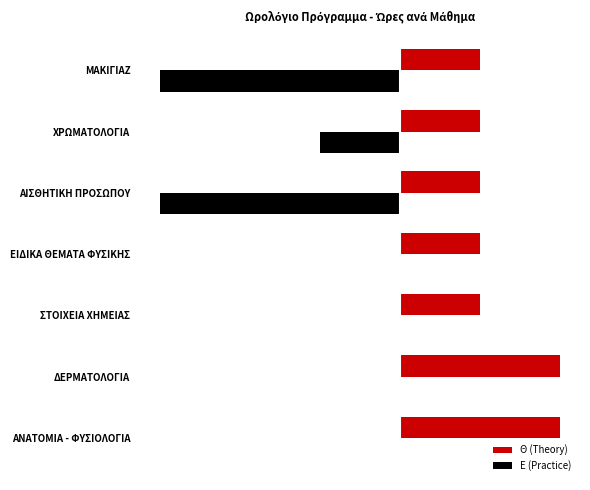

Reading left to right, extract all data points from this chart.

Θ (Theory): 2	2	1	1	1	1	1
Ε (Practice): 0	0	0	0	-3	-1	-3